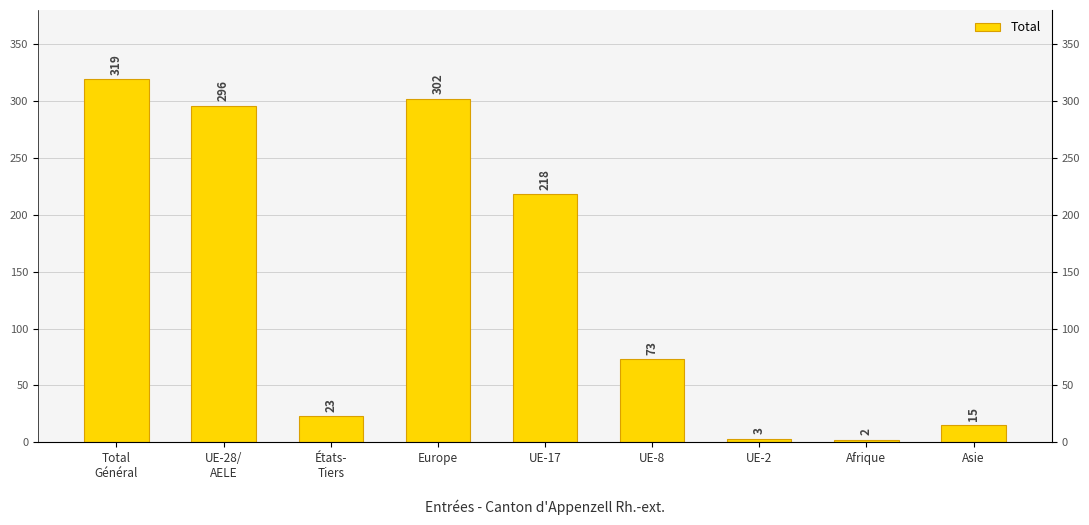

Reading left to right, extract all data points from this chart.

Total
Général=319	UE-28/
AELE=296	États-
Tiers=23	Europe=302	UE-17=218	UE-8=73	UE-2=3	Afrique=2	Asie=15